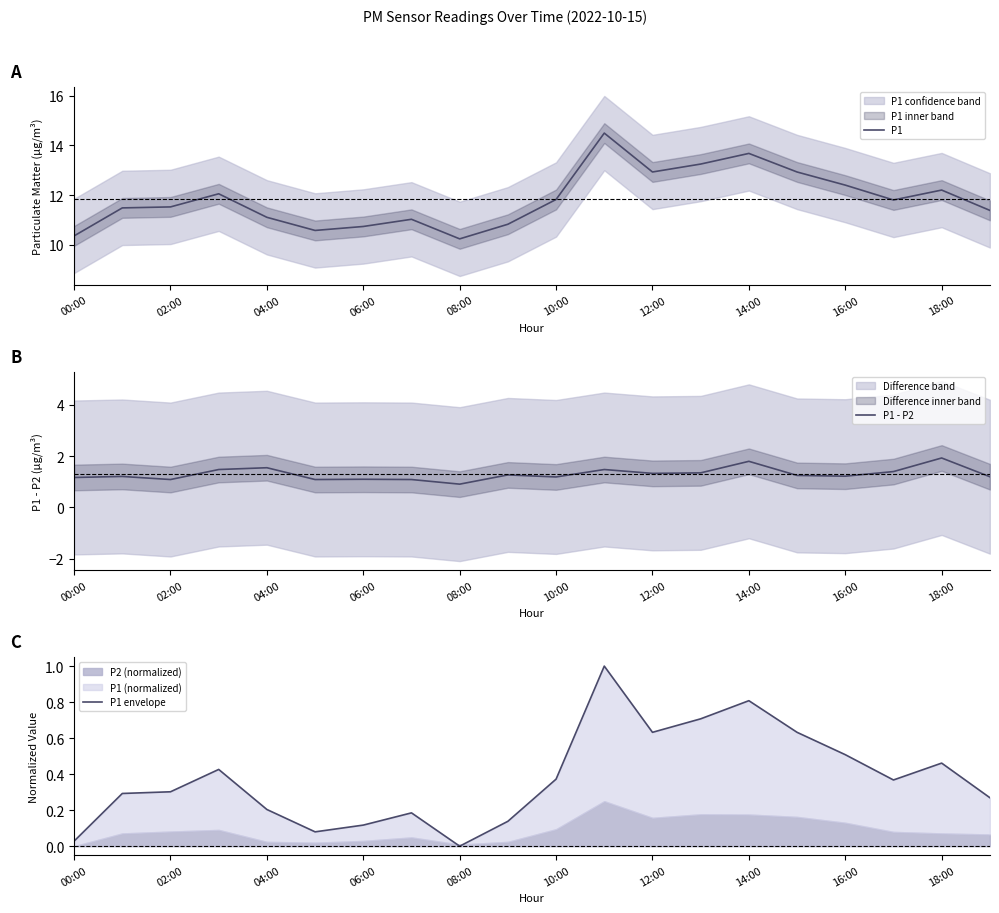

At which category is the sum across all series the highest?

11